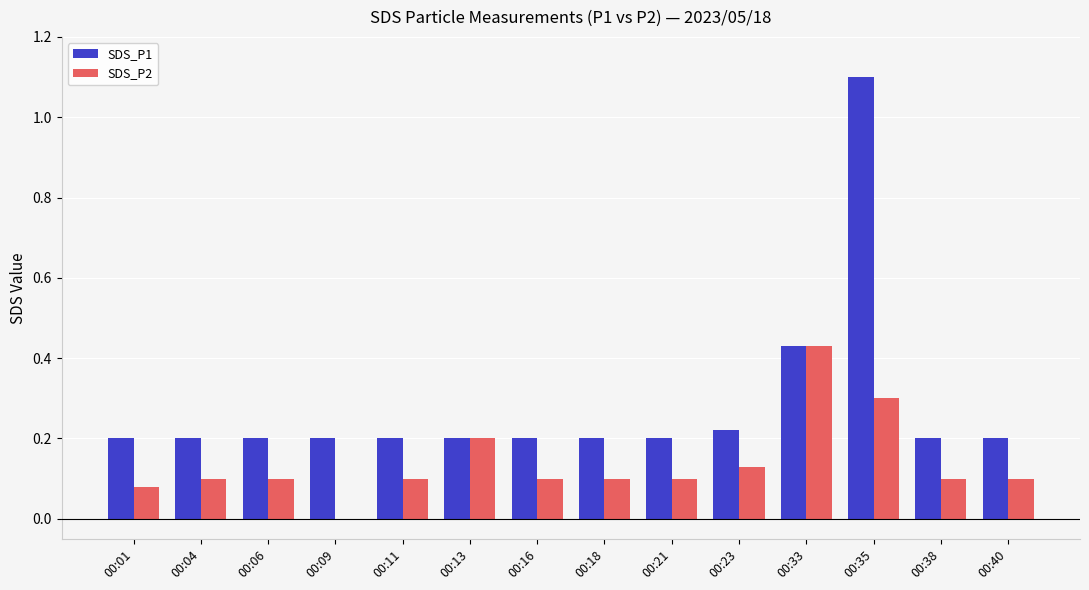

What is the sum of all SDS_P1 values?

4.0